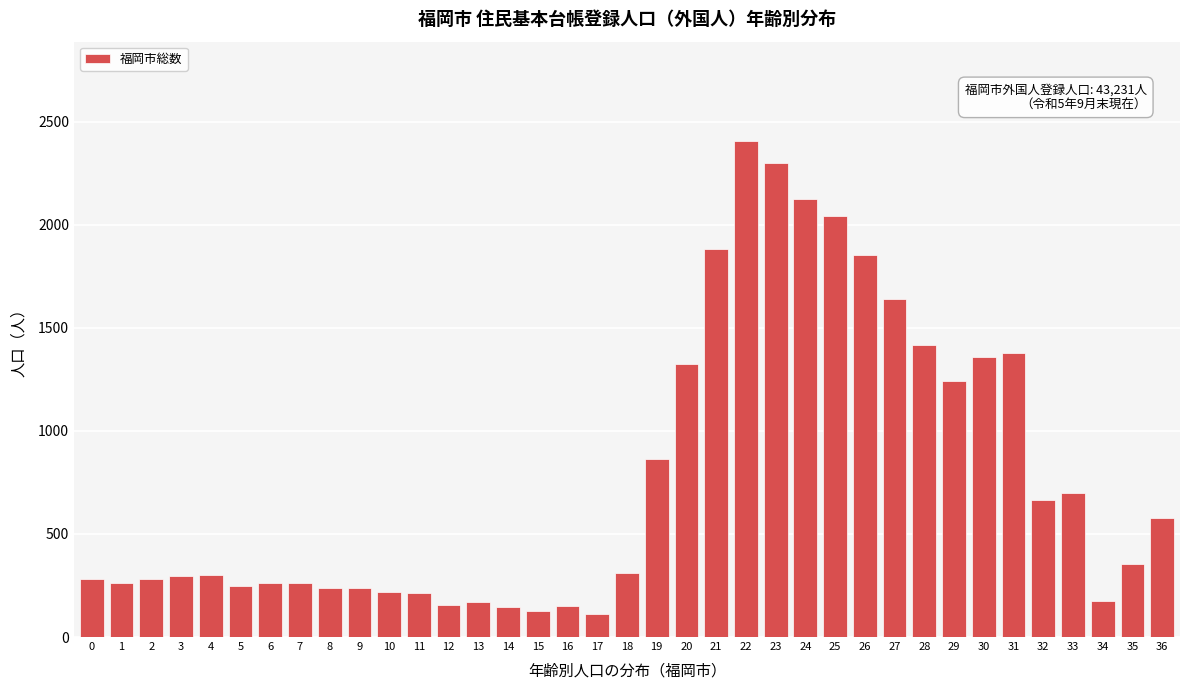

What is the value of the 20th bar from the left?

865